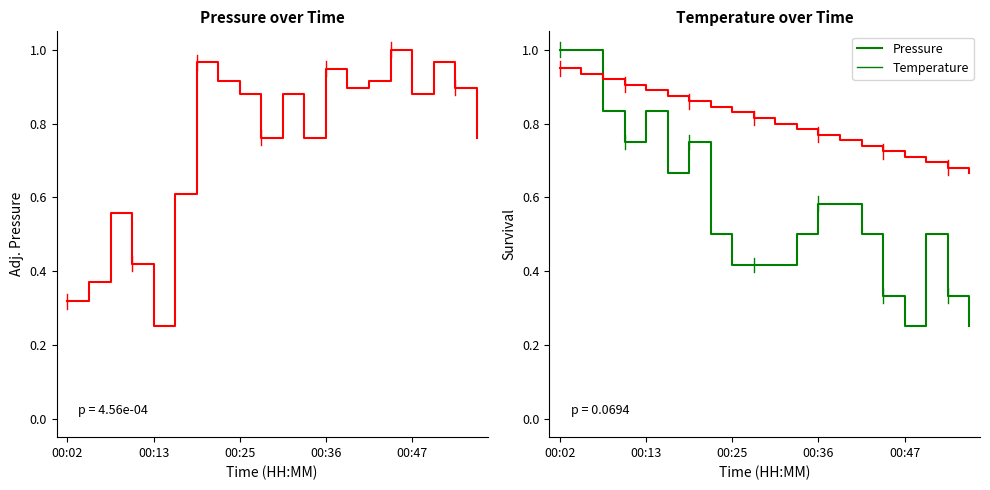

Which series changed the most between 00:25 and 17?

pressure